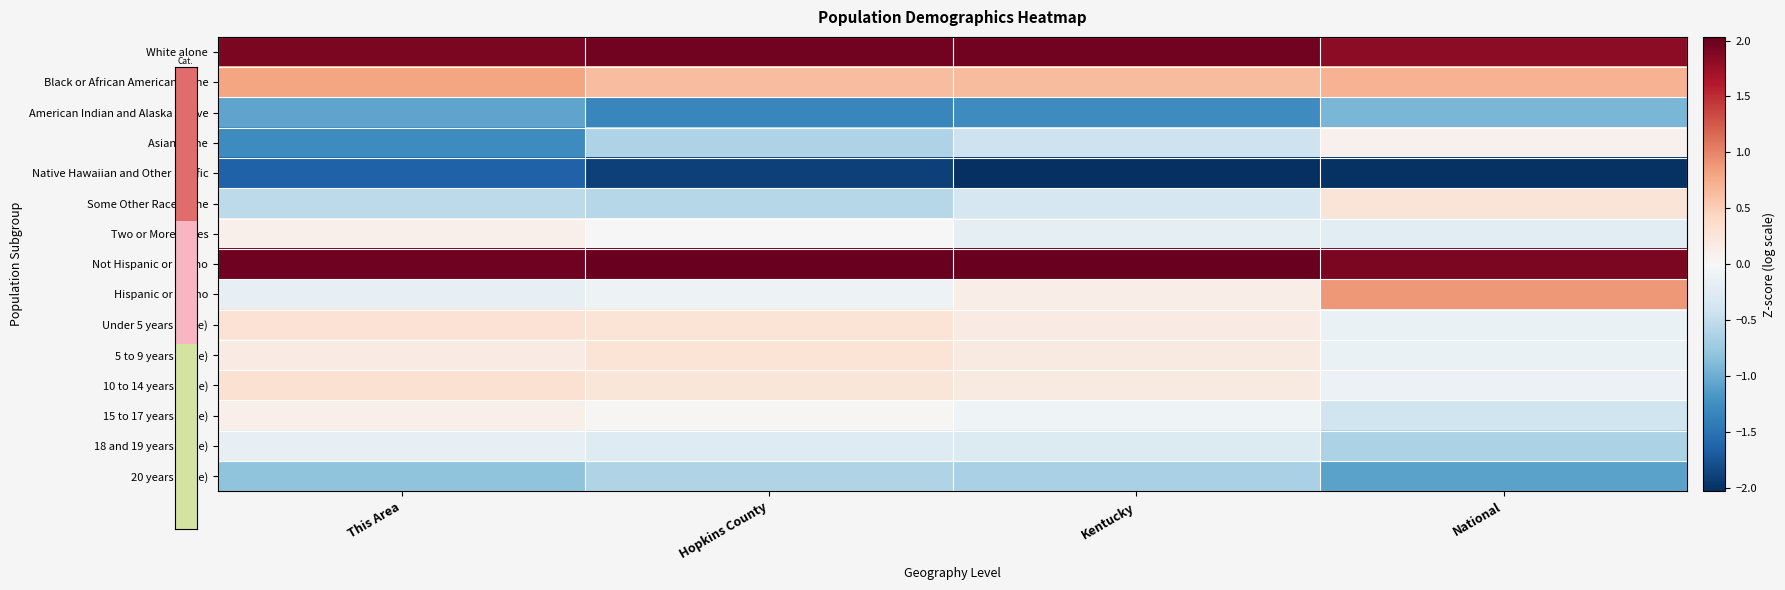

Reading left to right, extract all data points from this chart.

White alone: This Area=1.9	Hopkins County=2.0	Kentucky=2.0	National=1.8
Black or African American alone: This Area=0.8	Hopkins County=0.6	Kentucky=0.6	National=0.7
American Indian and Alaska Native: This Area=-1.1	Hopkins County=-1.3	Kentucky=-1.3	National=-0.9
Asian alone: This Area=-1.3	Hopkins County=-0.6	Kentucky=-0.4	National=0.1
Native Hawaiian and Other Pacific: This Area=-1.6	Hopkins County=-1.9	Kentucky=-2.0	National=-2.0
Some Other Race alone: This Area=-0.5	Hopkins County=-0.6	Kentucky=-0.3	National=0.3
Two or More Races: This Area=0.1	Hopkins County=0.0	Kentucky=-0.2	National=-0.2
Not Hispanic or Latino: This Area=2.0	Hopkins County=2.0	Kentucky=2.0	National=1.9
Hispanic or Latino: This Area=-0.2	Hopkins County=-0.1	Kentucky=0.1	National=0.9
Under 5 years (Male): This Area=0.3	Hopkins County=0.3	Kentucky=0.2	National=-0.1
5 to 9 years (Male): This Area=0.2	Hopkins County=0.3	Kentucky=0.2	National=-0.1
10 to 14 years (Male): This Area=0.3	Hopkins County=0.3	Kentucky=0.2	National=-0.1
15 to 17 years (Male): This Area=0.1	Hopkins County=0.0	Kentucky=-0.1	National=-0.4
18 and 19 years (Male): This Area=-0.2	Hopkins County=-0.3	Kentucky=-0.3	National=-0.6
20 years (Male): This Area=-0.8	Hopkins County=-0.6	Kentucky=-0.7	National=-1.1